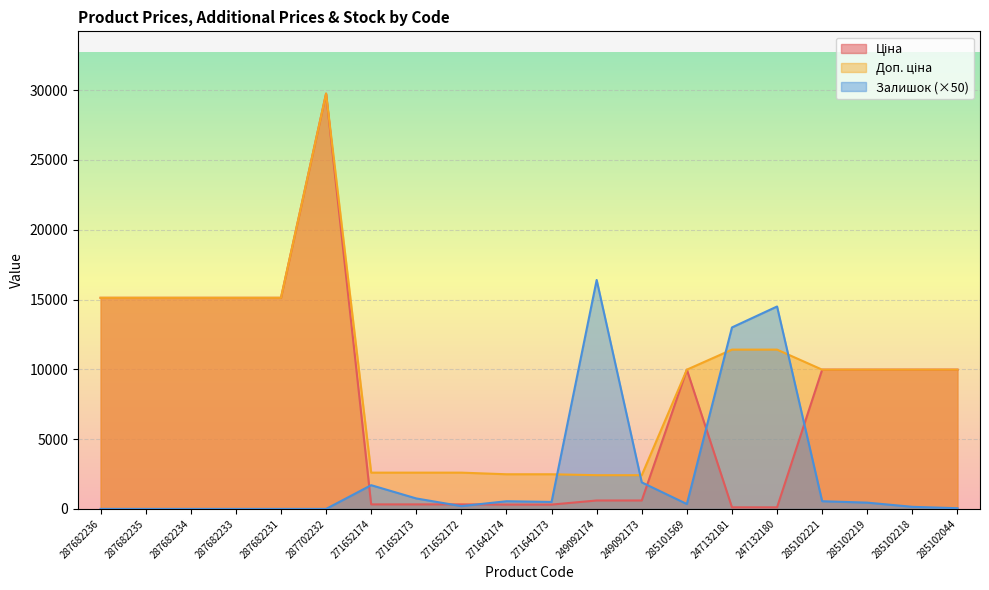

What is the maximum value for Ціна?

29747.2